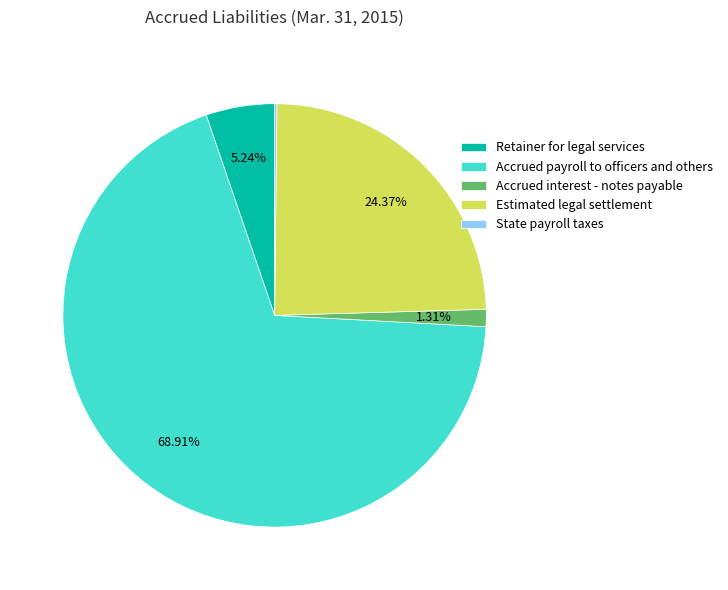

True or false: Estimated legal settlement accounts for 24% of the total.

True